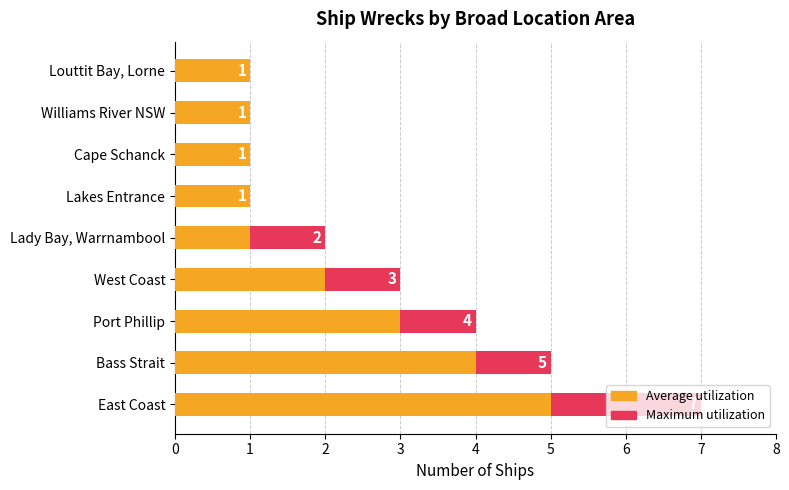

What is the difference between the maximum and minimum values in the Maximum count series?

6